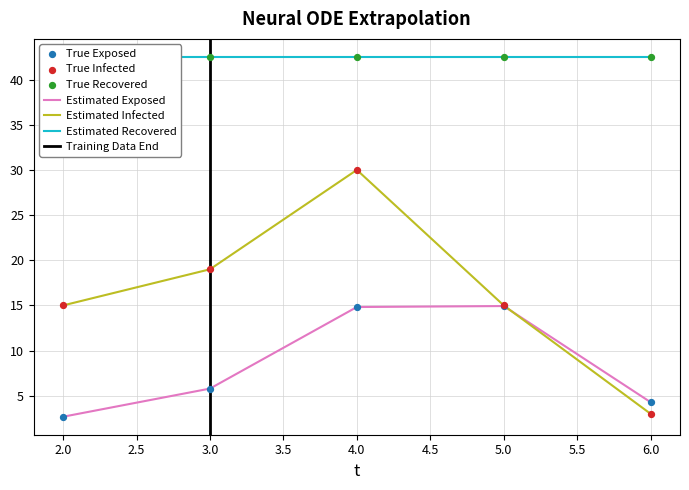

At which category is the sum across all series the highest?

4